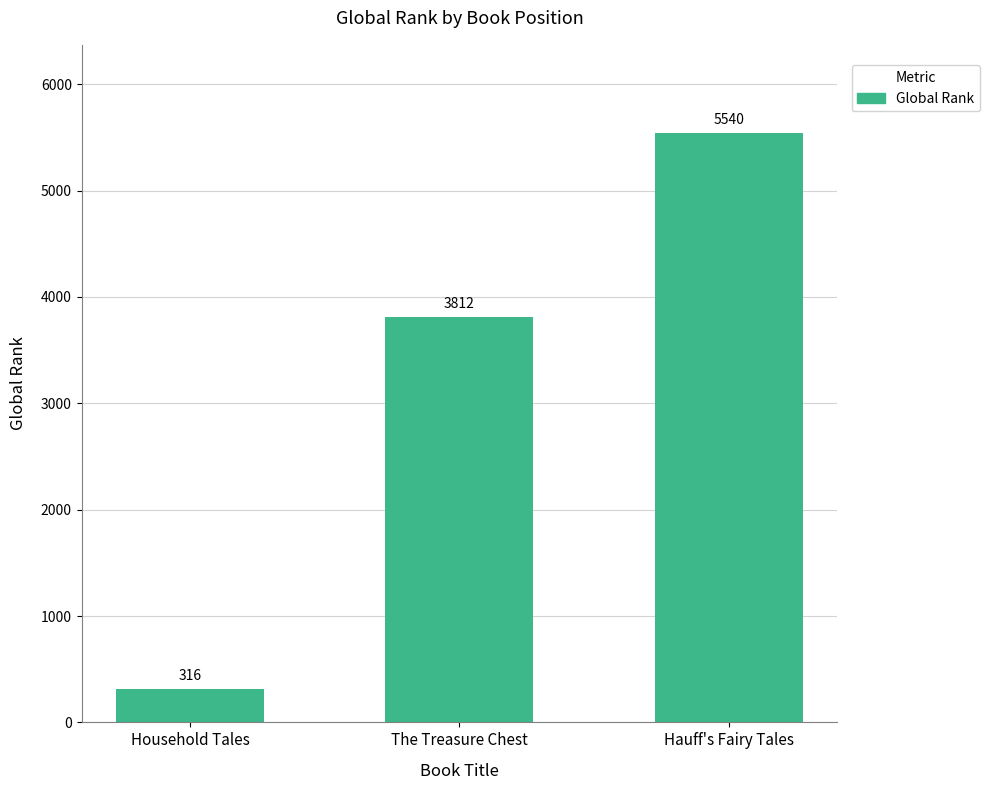

What is the sum of the values at Hauff's Fairy Tales and Household Tales?

5856